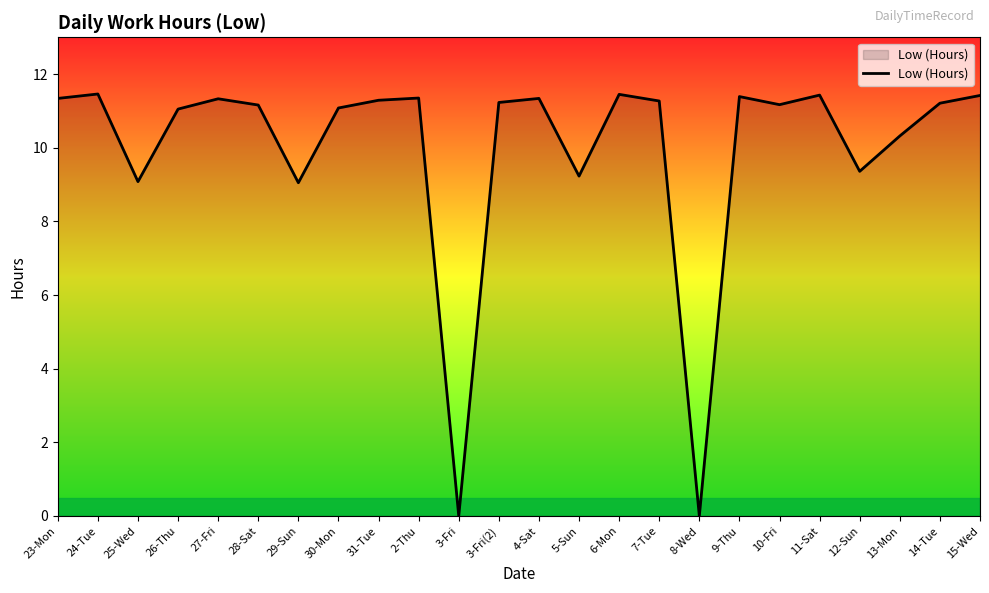

What is the difference between the maximum and second lowest values?

11.5